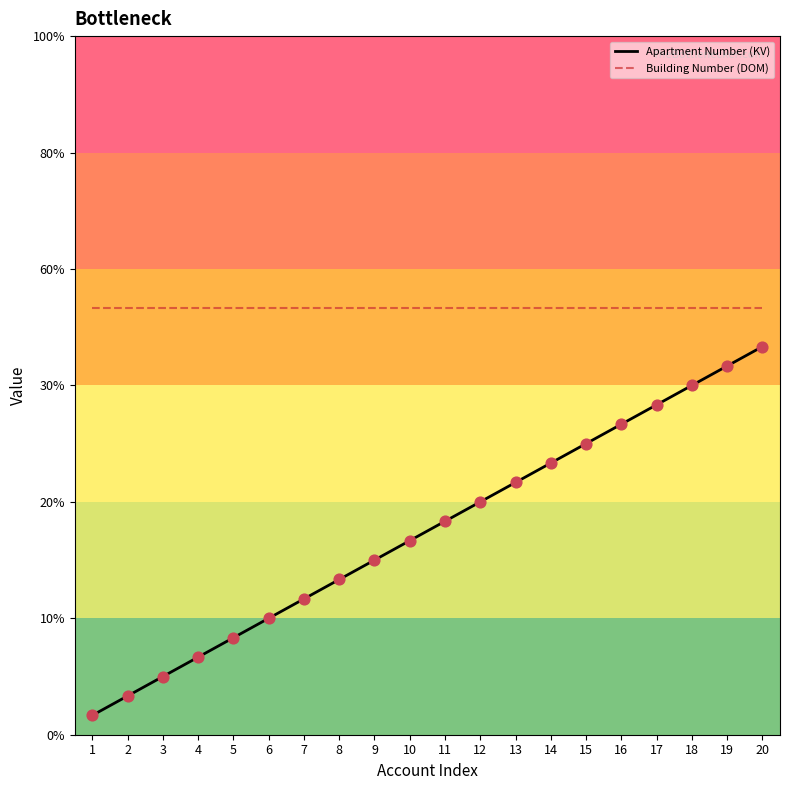

At which category is the sum across all series the highest?

20